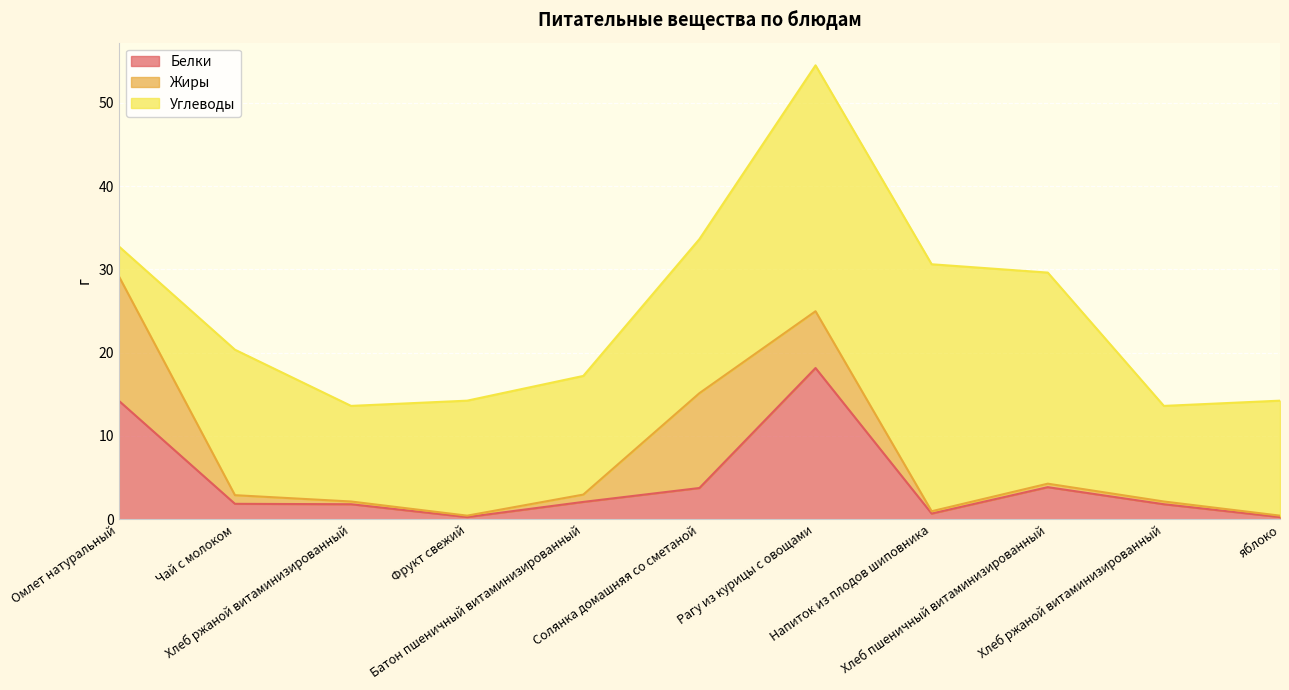

The Белки series shows 0.2 at яблоко. True or false?

False